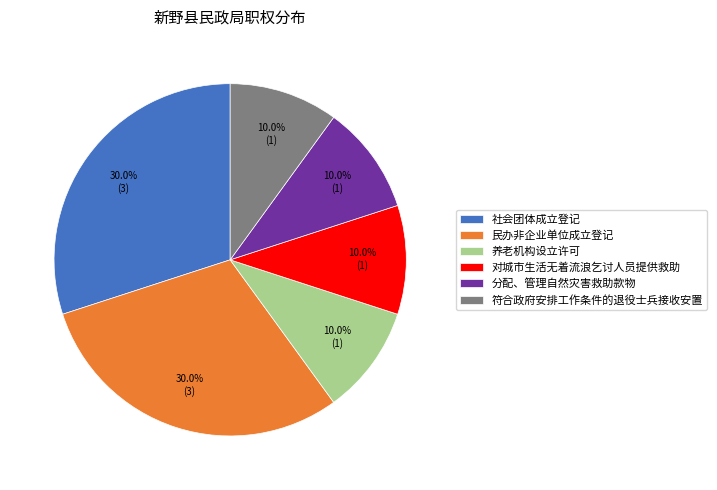

What is the ratio of the value at 民办非企业单位成立登记 to the value at 社会团体成立登记?

1.0